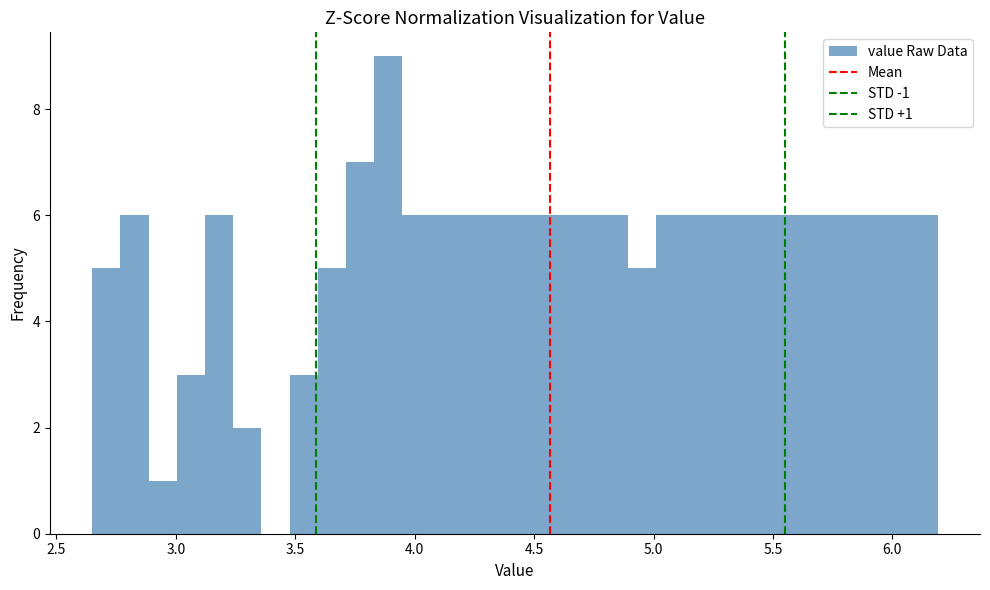

Read against the x-axis, roughly where is the centre of the tallest bar?

3.90